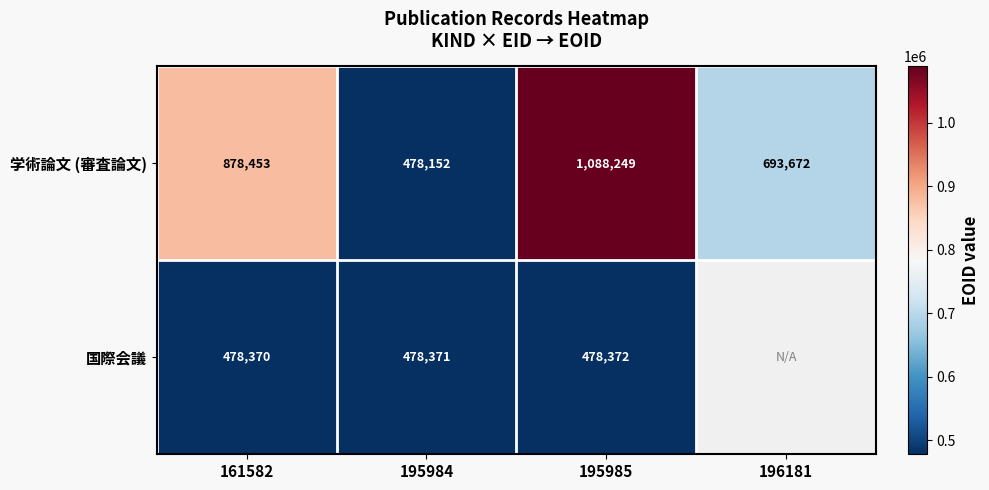

At which label is 学術論文 (審査論文) closest to 783200?

196181